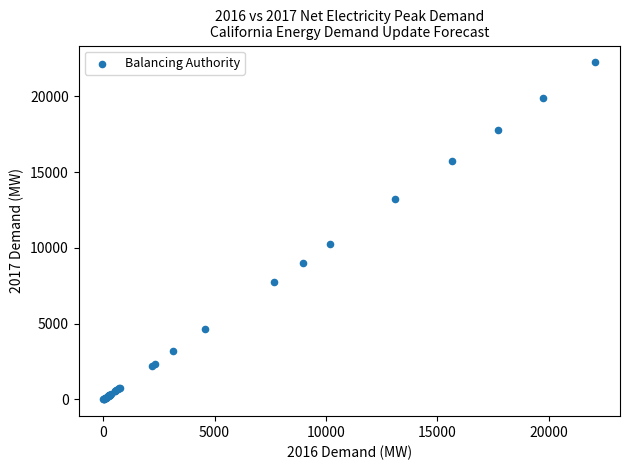

What Y value in the scatter plot is closest to 11123?

10282.2